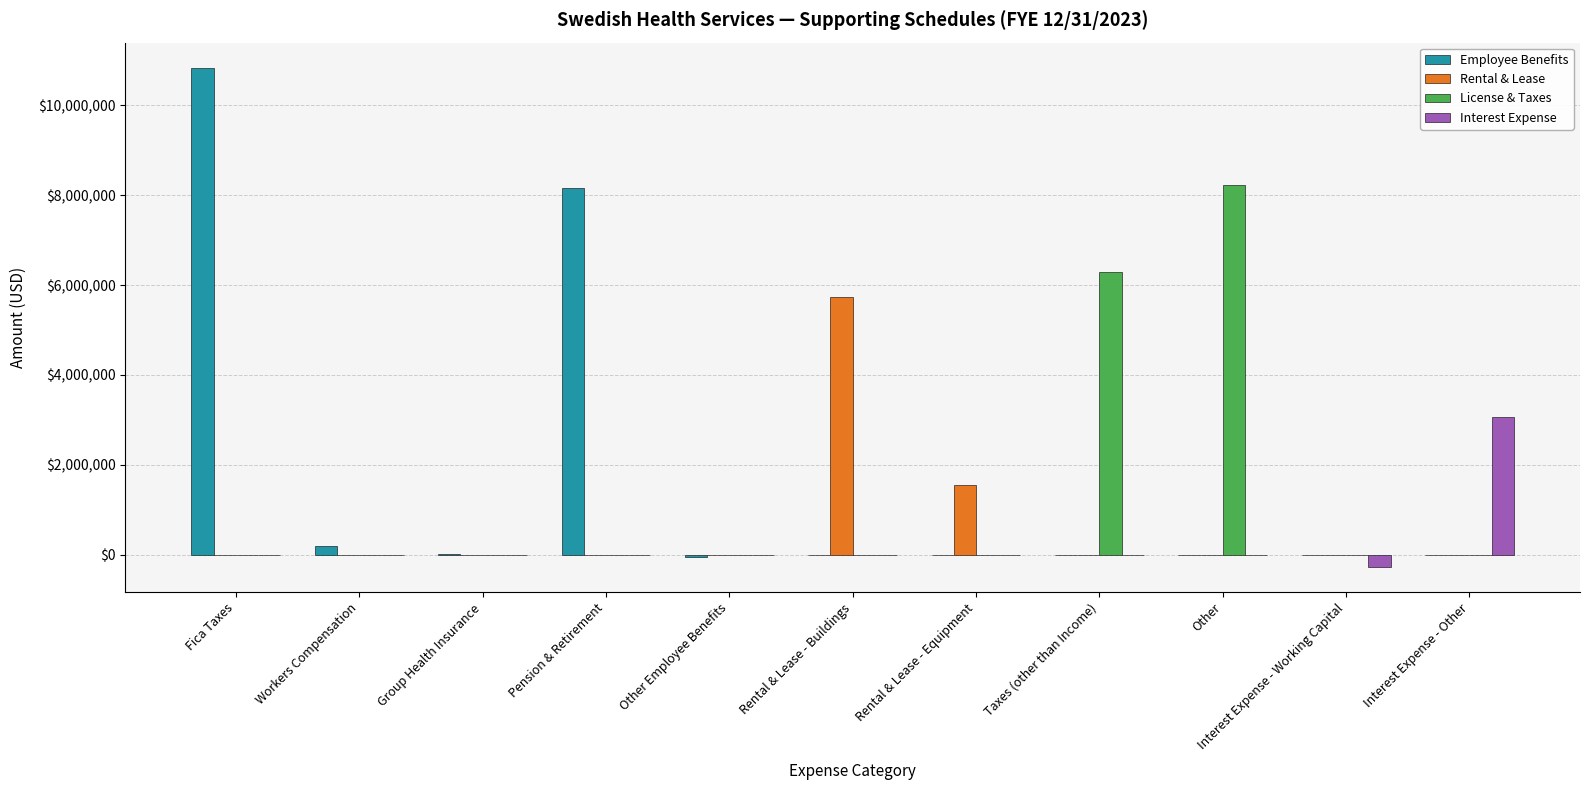

Which series changed the most between Group Health Insurance and Other?

License & Taxes